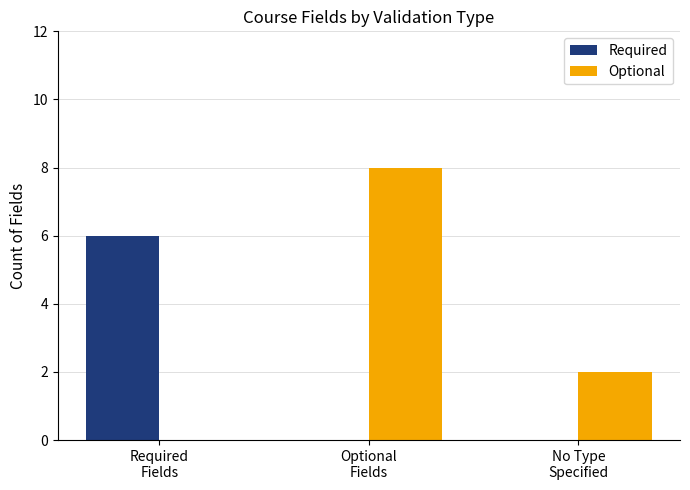

Which series has the largest total across all categories?

Optional